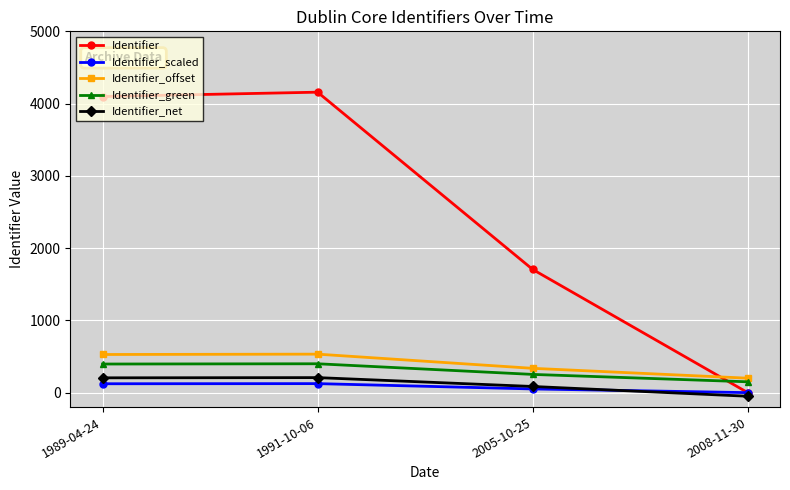

Which series has the largest total across all categories?

Identifier